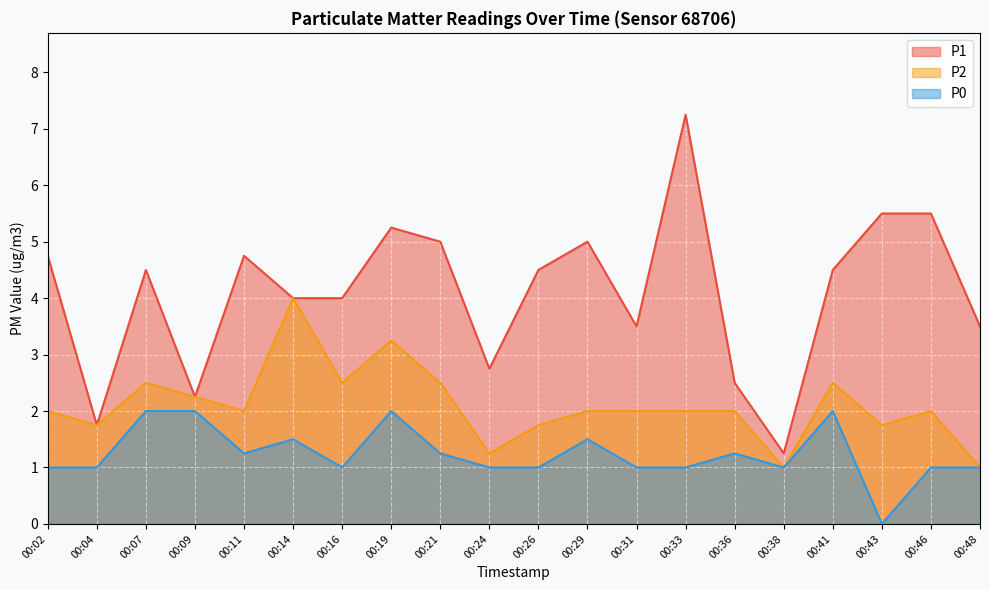

True or false: P1 has more than 2 points higher than both neighbors.

True